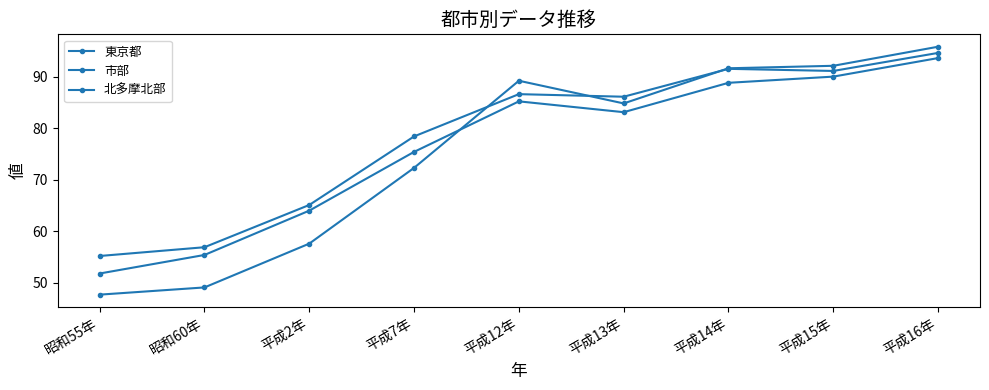

What is the difference between the maximum and second lowest values in the 市部 series?

38.2